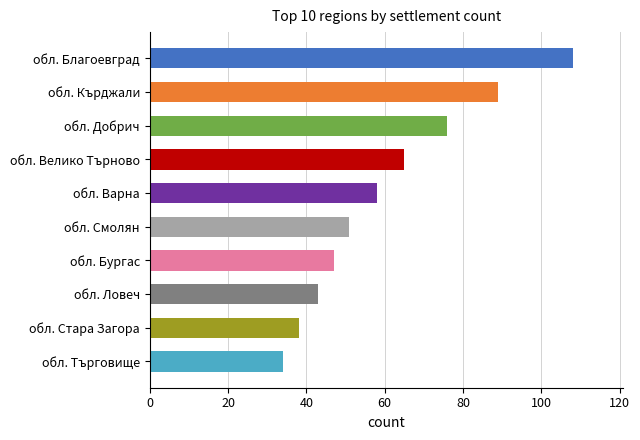

Reading bottom to top, extract all data points from this chart.

34	38	43	47	51	58	65	76	89	108